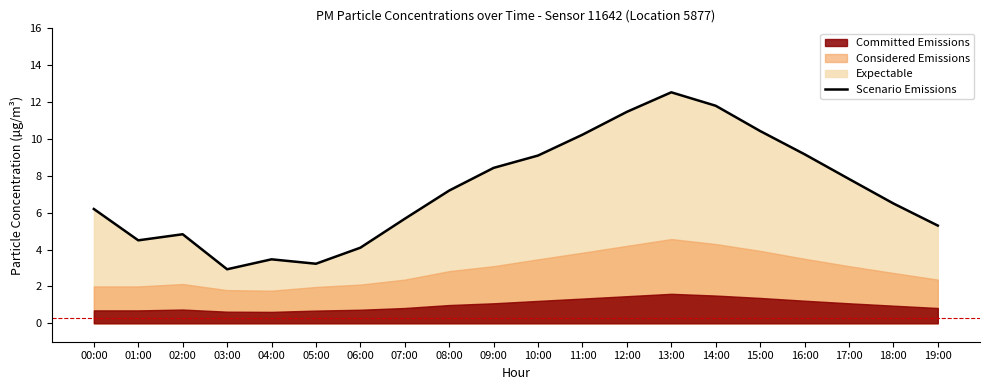

Does the chart have visible grid lines?

No